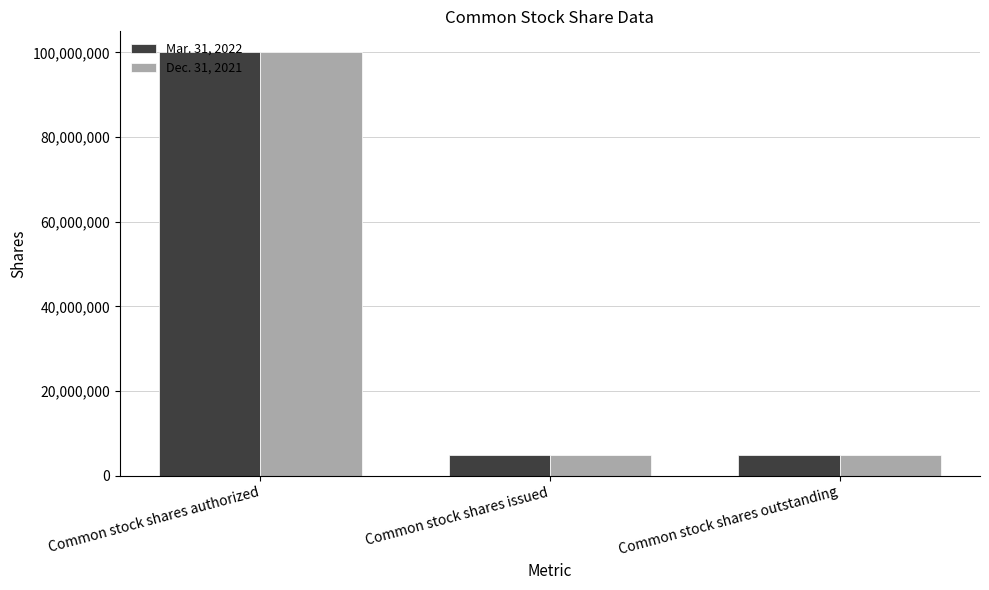

Is it true that Dec. 31, 2021 equals 136247008 at Common stock shares authorized?

False